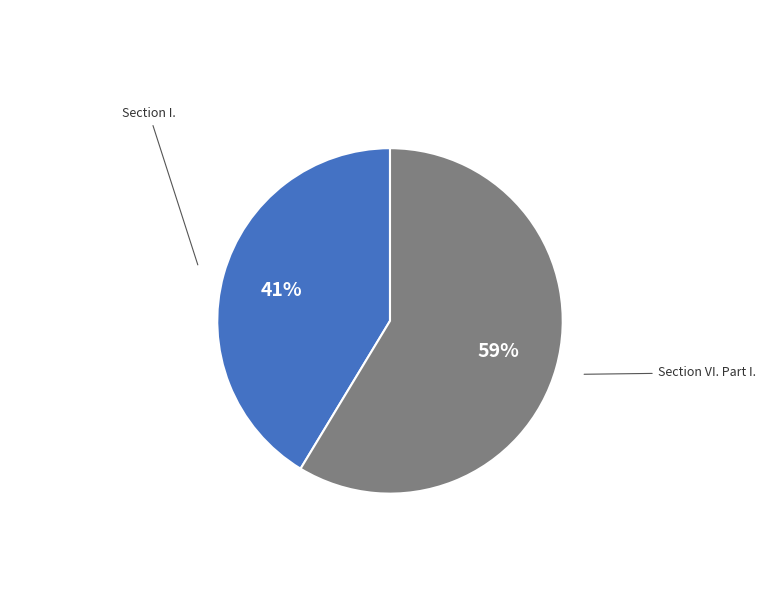

Count the number of slices in the pie.

2